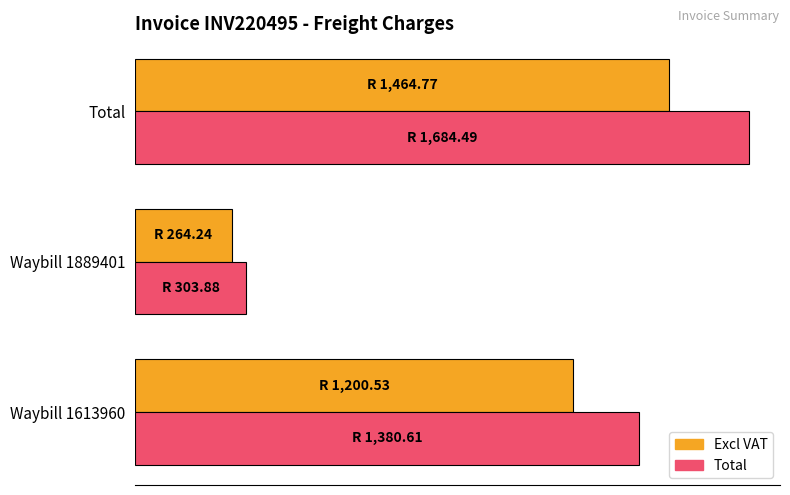

What are all the series names shown in the legend?

Excl VAT, Total